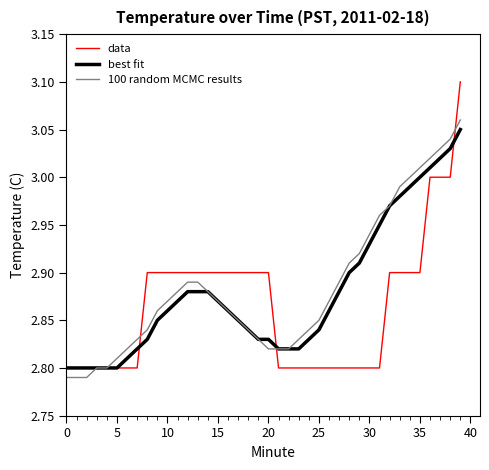

How many series are shown in this chart?

3